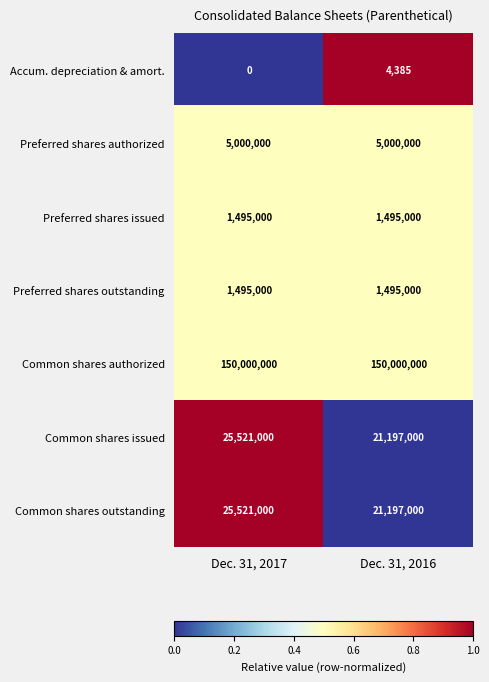

What is the approximate value of Preferred shares issued at Dec. 31, 2017?

1495000